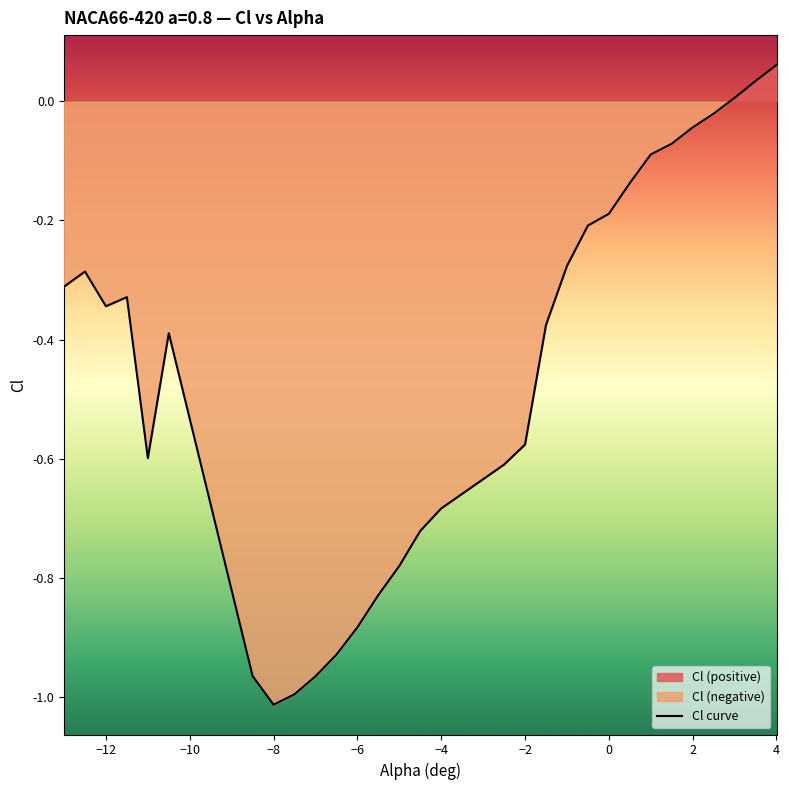

How many data points are less than 0?

27